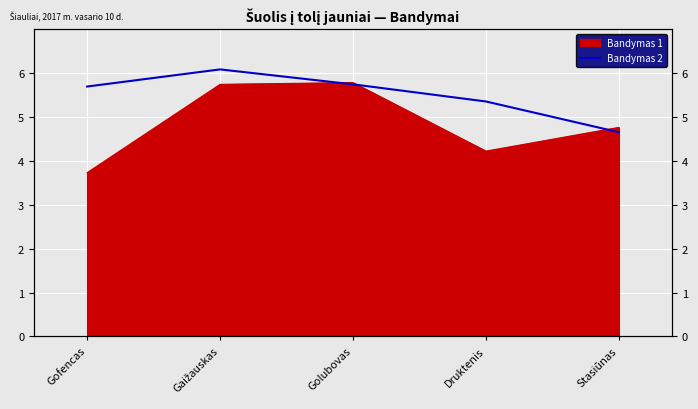

At which category does the chart reach its peak across all series?

Gaižauskas